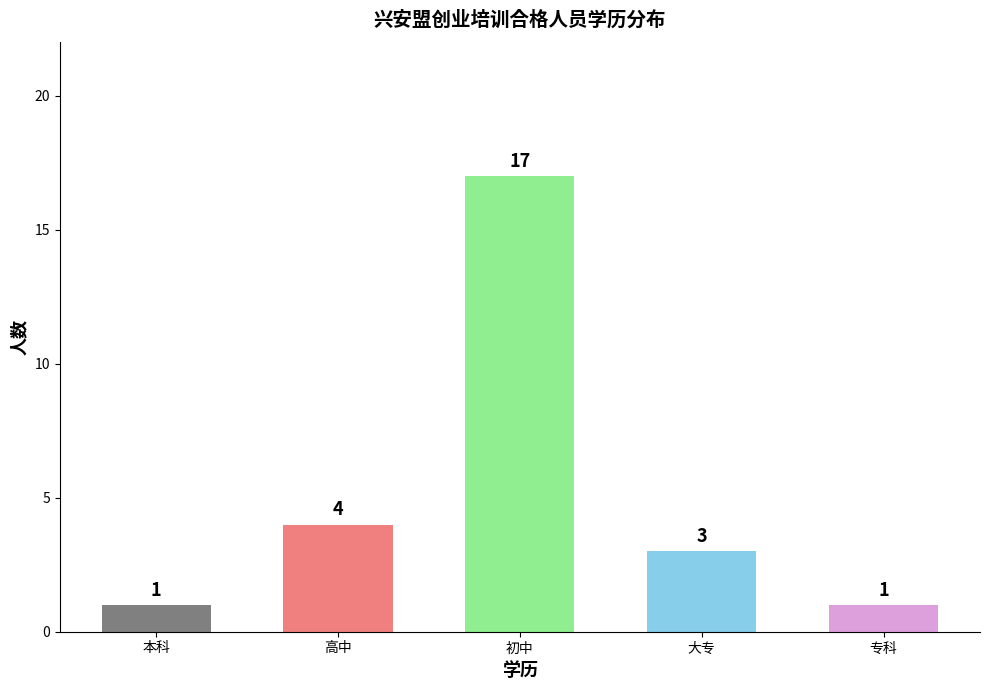

What is the label of the 3rd bar from the left?

初中